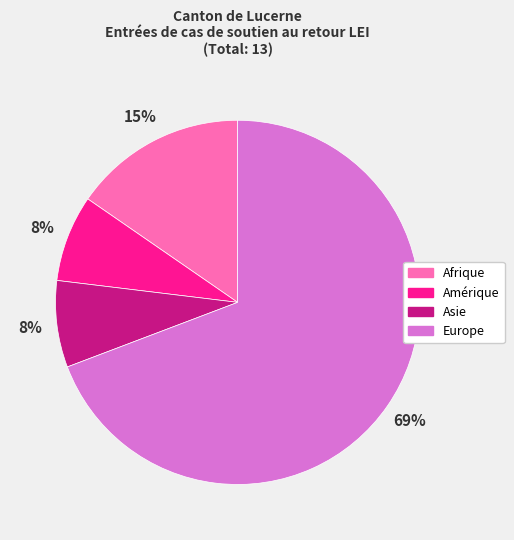

True or false: Afrique accounts for 15% of the total.

True